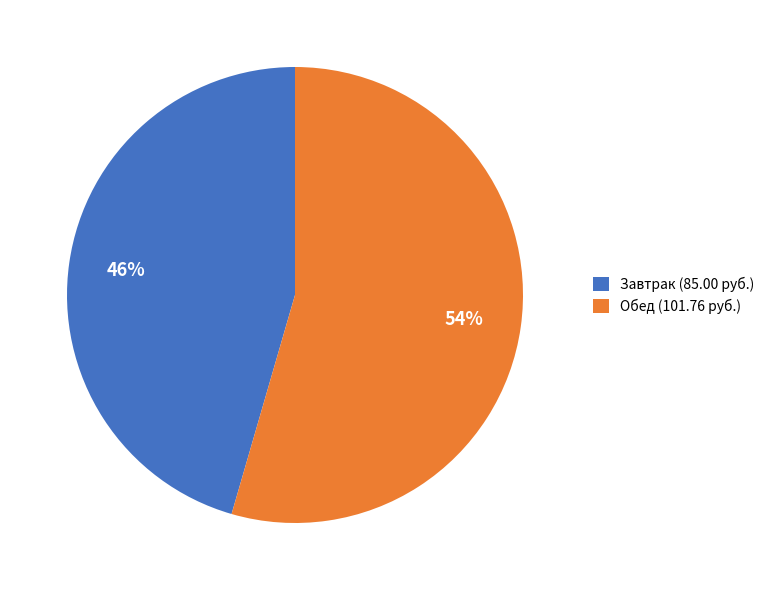

Rank the categories by value from highest to lowest.

Обед (101.76 руб.), Завтрак (85.00 руб.)